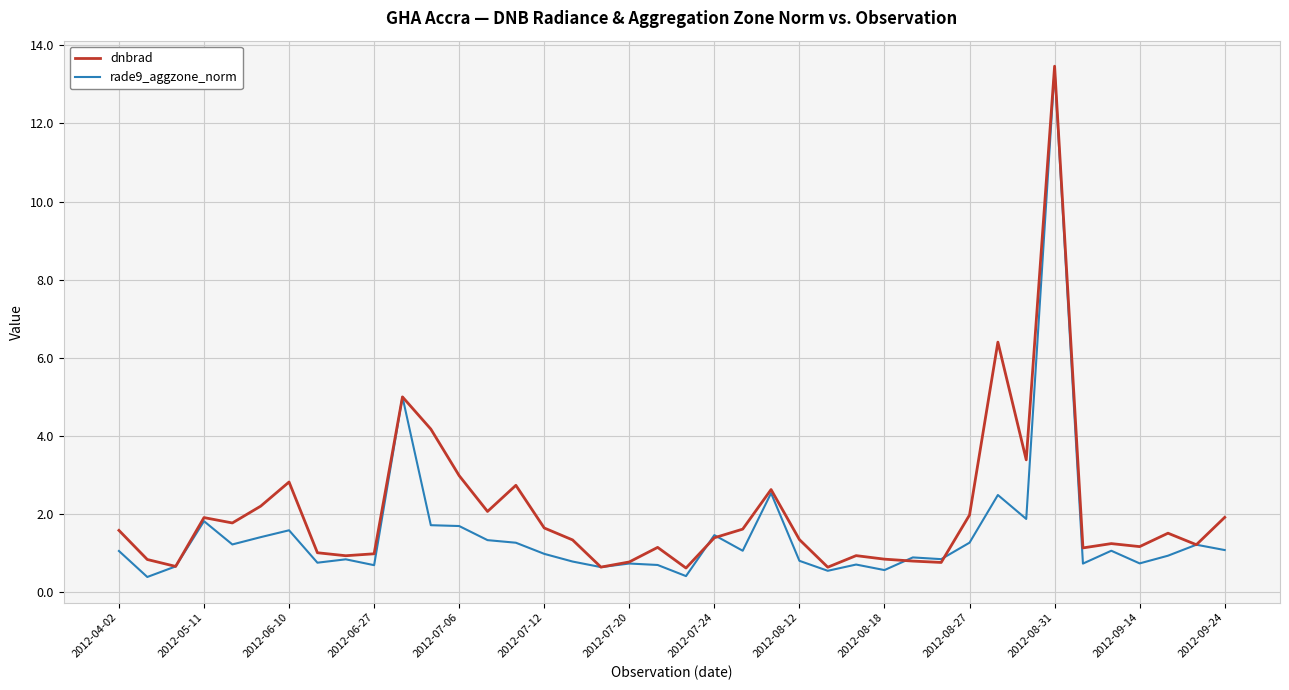

Which series has the largest range (max minus min)?

rade9_aggzone_norm